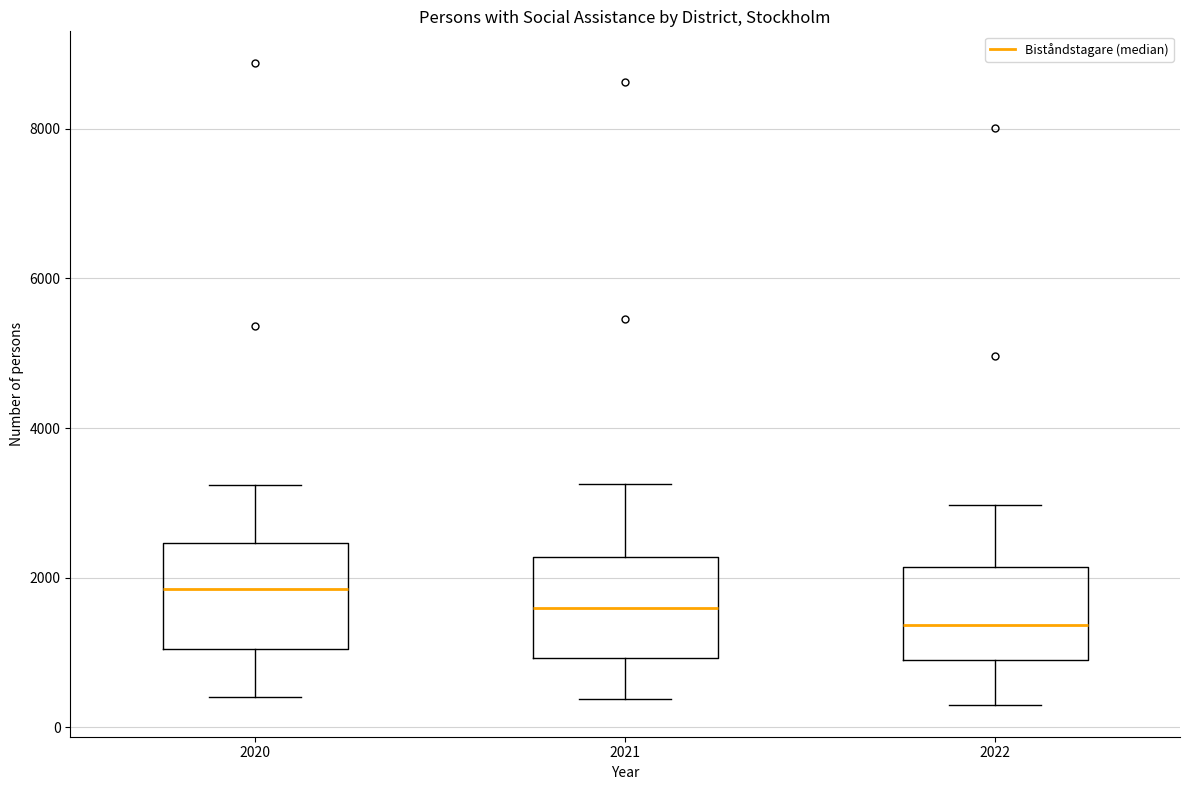

Reading left to right, transcribe this box plot: for each box, give where its median line is, the range the box spans, and where its two whiskers end, as read against the y-axis. The values are not printed on the chart, so give them approximately, as read against the axis.

2020: median 1800, box 1000 to 2400, whiskers 400 to 3200
2021: median 1600, box 1000 to 2200, whiskers 400 to 3200
2022: median 1400, box 800 to 2200, whiskers 400 to 3000